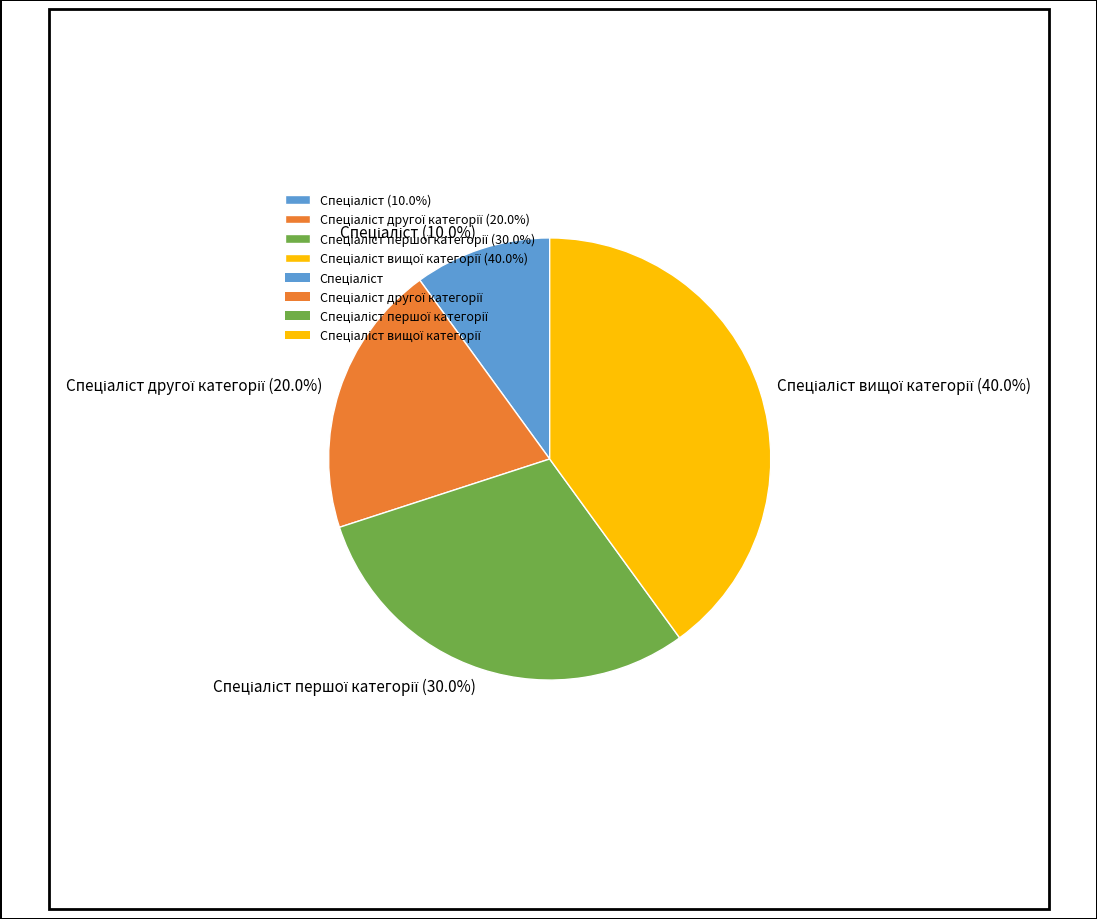

Is there a majority slice in this chart?

No